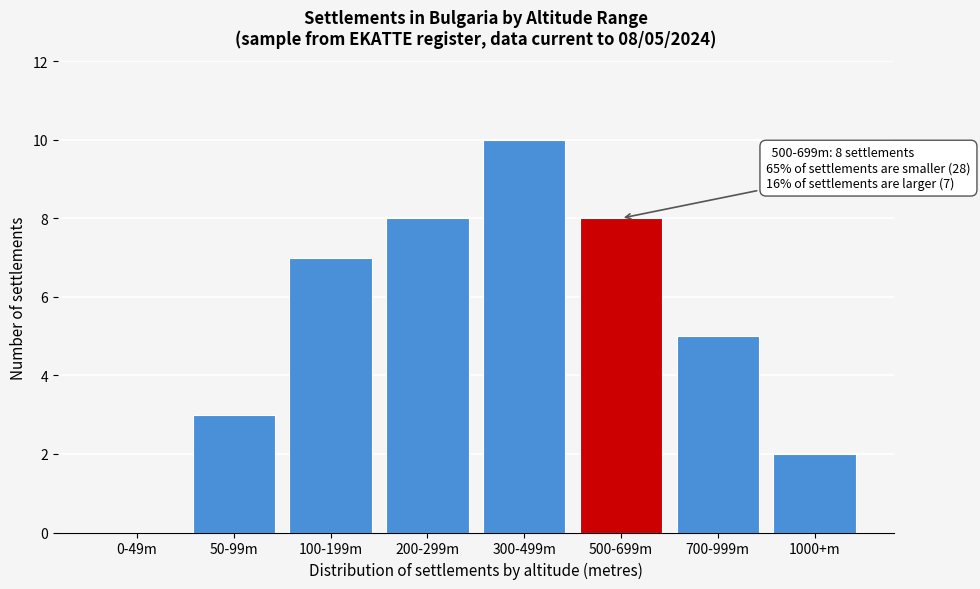

Reading left to right, list all the values displayed in this chart.

0-49m=0	50-99m=3	100-199m=7	200-299m=8	300-499m=10	500-699m=8	700-999m=5	1000+m=2